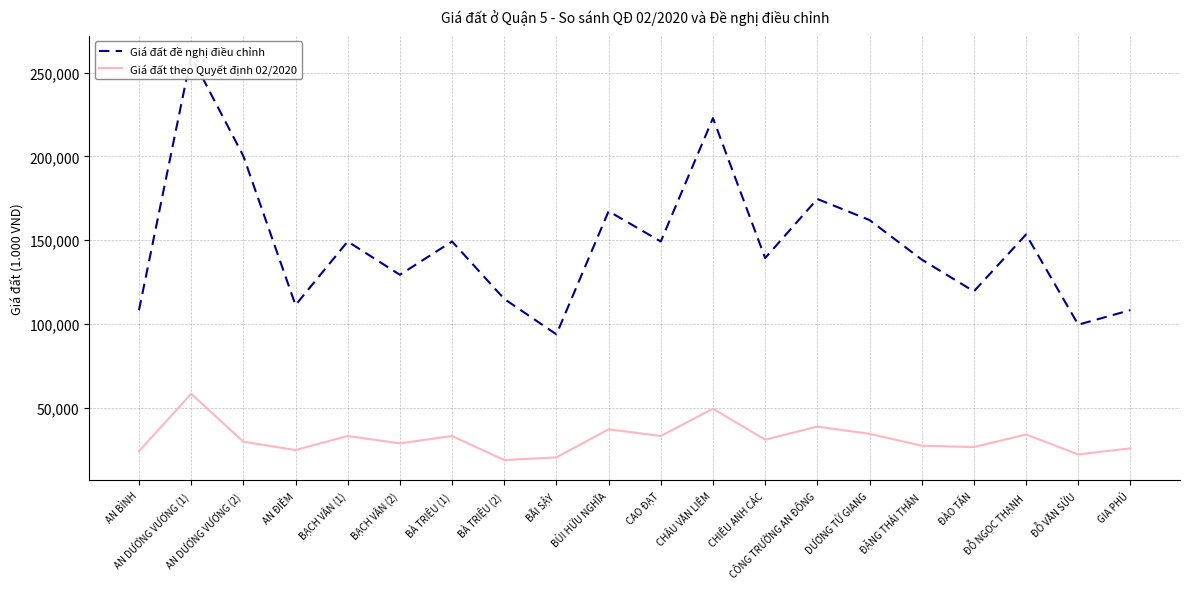

At which category is the sum across all series the highest?

AN DƯƠNG VƯƠNG (1)